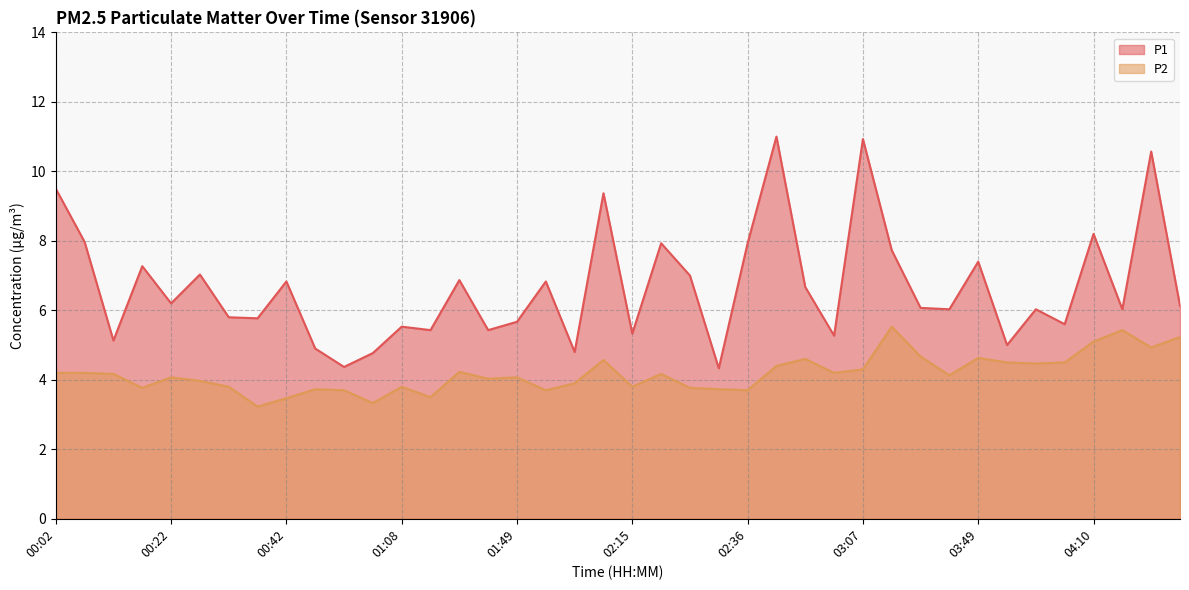

At 04:05, list the series in order from smallest to largest.

P2, P1